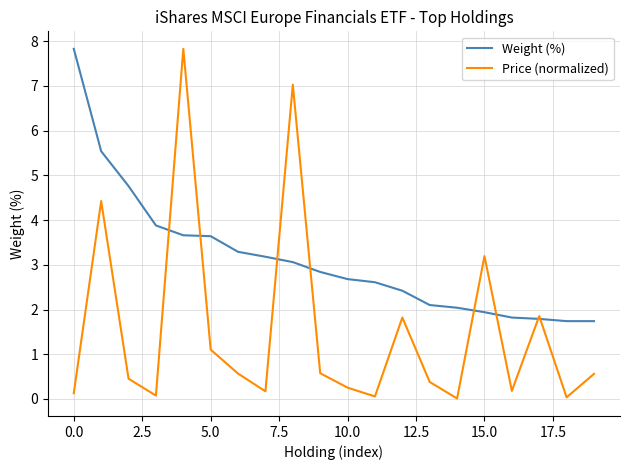

What is the difference between the maximum and minimum values in the Weight (%) series?

6.1